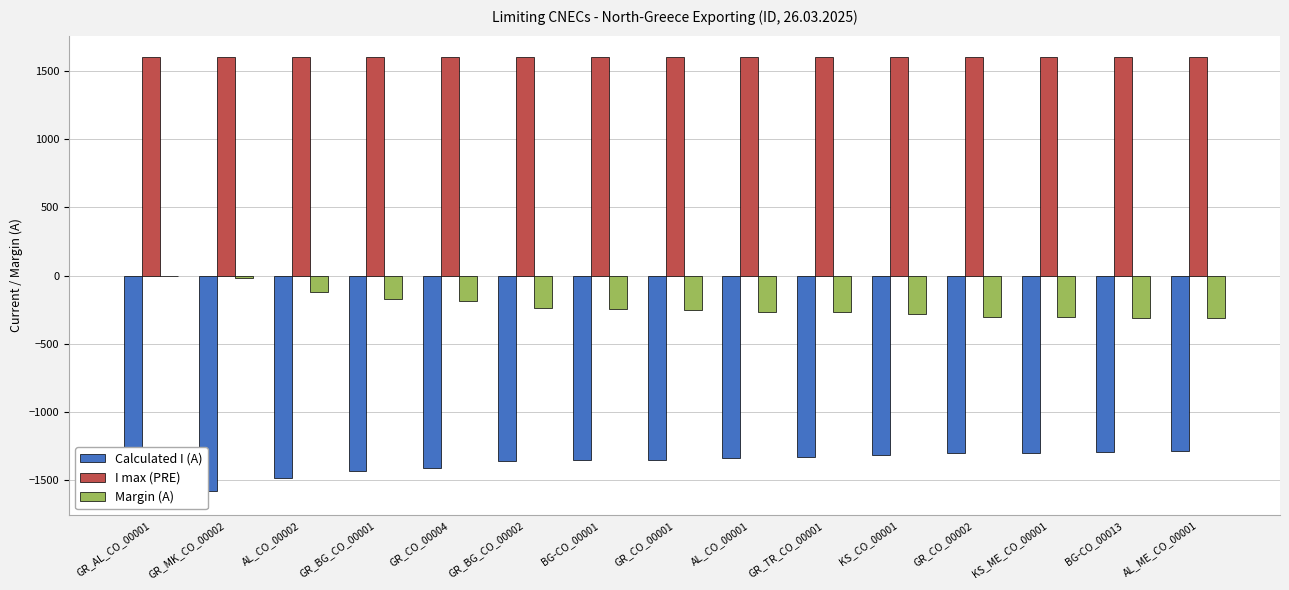

Which series has the largest range (max minus min)?

Calculated I (A)